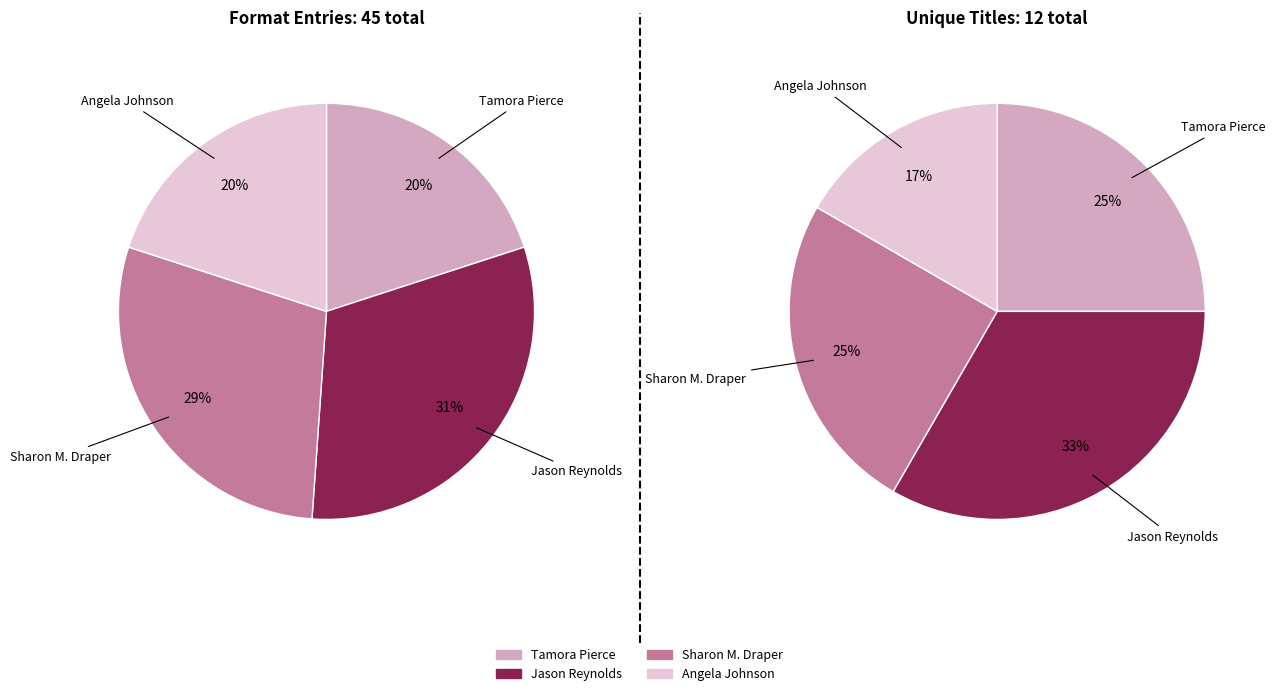

Is there any slice that represents more than half of the pie?

No